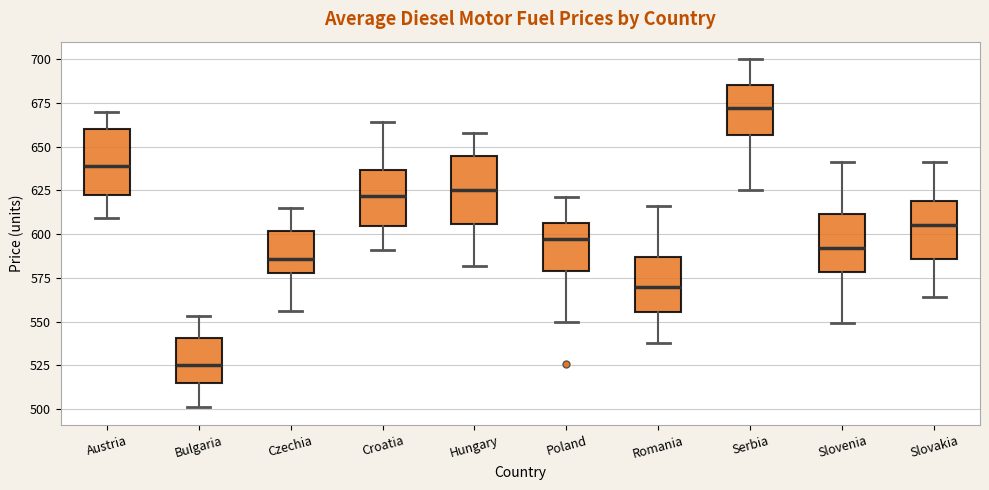

Reading left to right, read every box against the y-axis: the position of its median line, the range the box covers, and the ends of its whiskers. The values are not printed on the chart, so give them approximately, as read against the axis.

Austria: median 640, box 625 to 660, whiskers 610 to 670
Bulgaria: median 525, box 515 to 540, whiskers 500 to 555
Czechia: median 585, box 580 to 600, whiskers 555 to 615
Croatia: median 620, box 605 to 635, whiskers 590 to 665
Hungary: median 625, box 605 to 645, whiskers 580 to 660
Poland: median 595, box 580 to 605, whiskers 550 to 620
Romania: median 570, box 555 to 585, whiskers 540 to 615
Serbia: median 670, box 655 to 685, whiskers 625 to 700
Slovenia: median 590, box 580 to 610, whiskers 550 to 640
Slovakia: median 605, box 585 to 620, whiskers 565 to 640